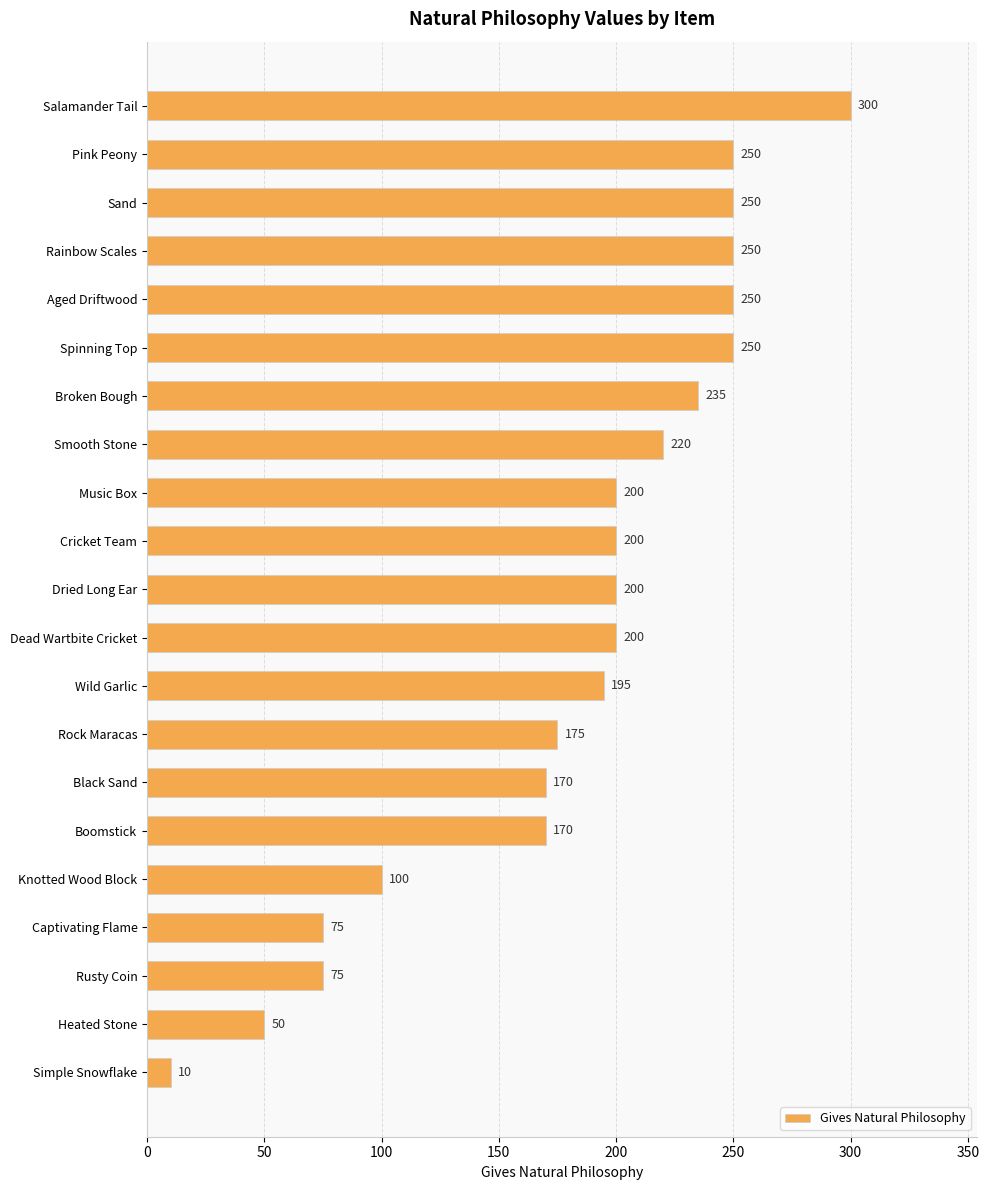

How many distinct data groups are displayed?

1